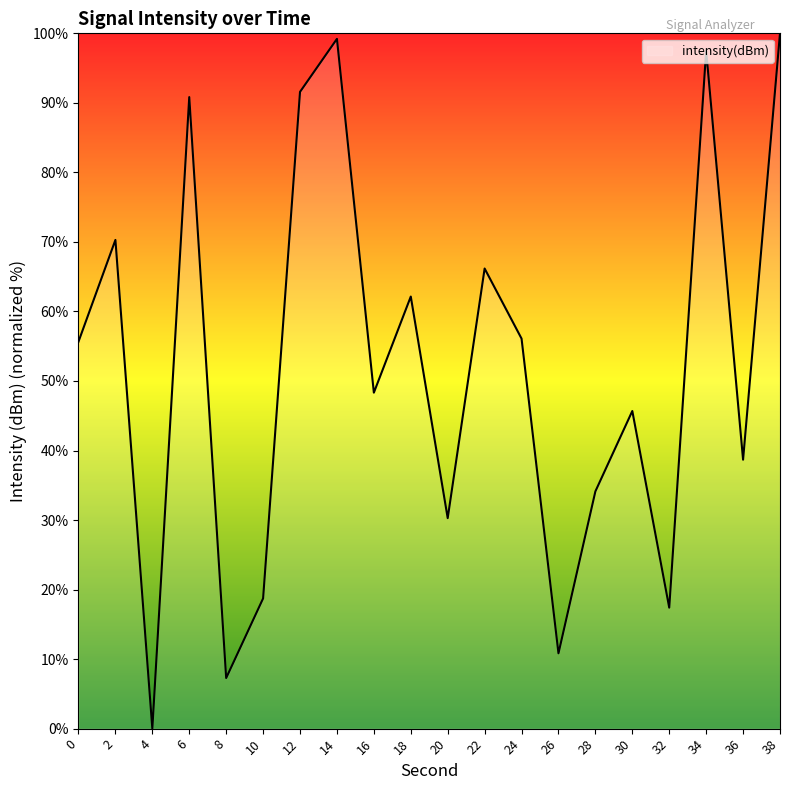

How many values are above zero?

19